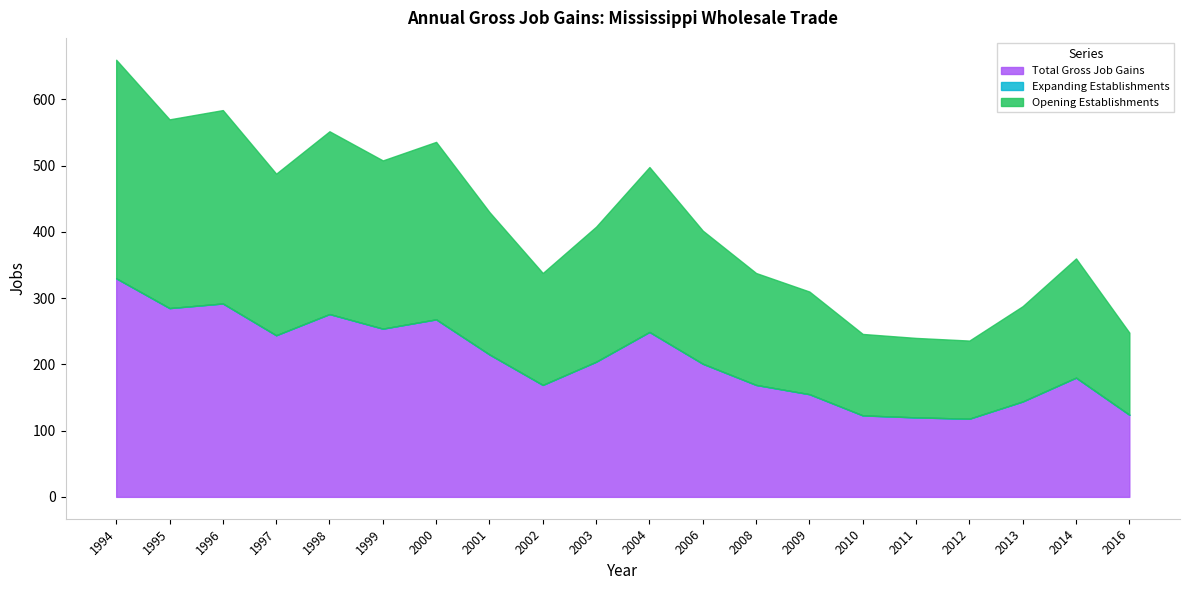

What is the maximum value for Total Gross Job Gains?

330